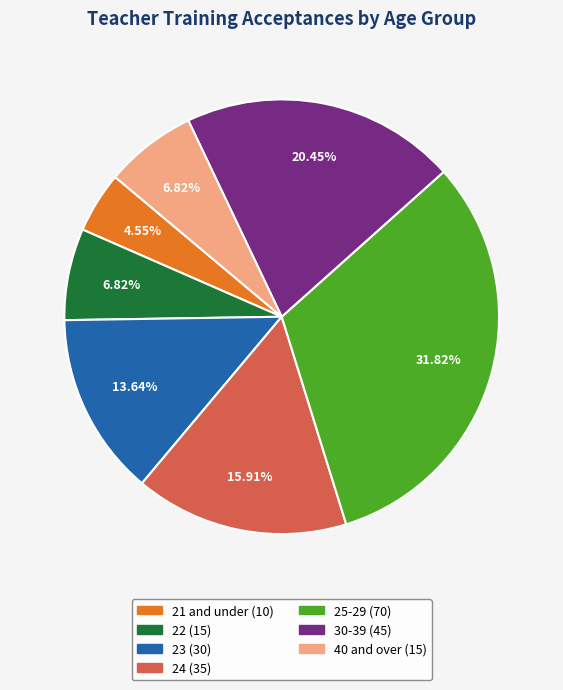

True or false: 25-29 accounts for 32% of the total.

True